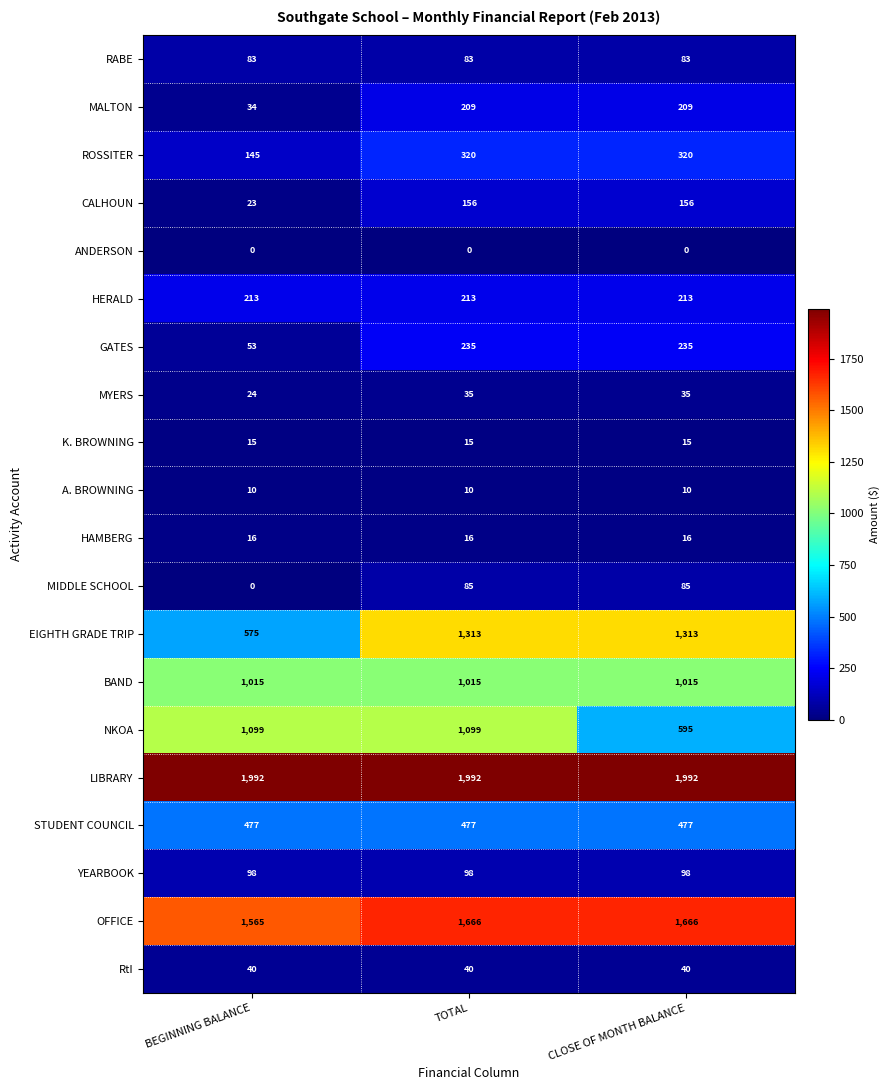

Which series has the largest total across all categories?

LIBRARY